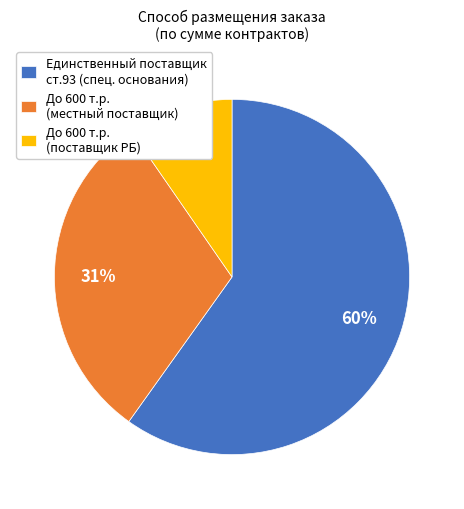

Is there a majority slice in this chart?

Yes